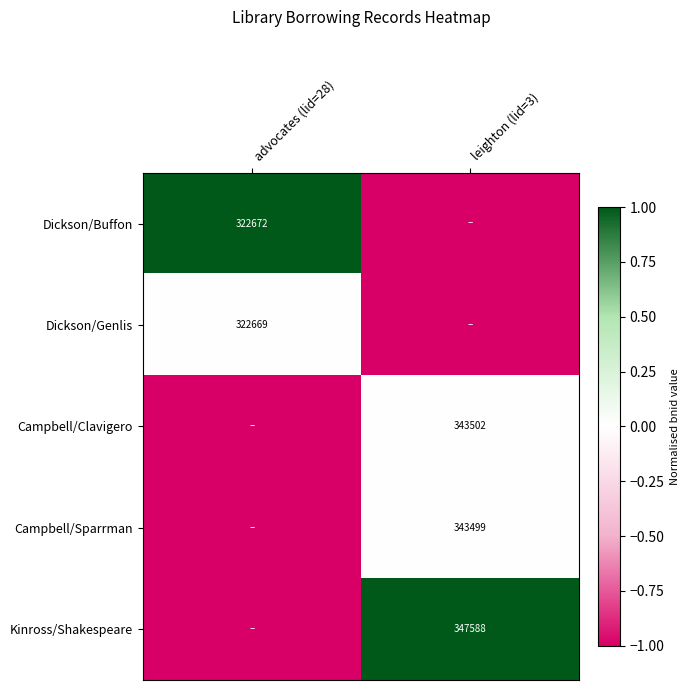

The value of Campbell/Clavigero at leighton (lid=3) is 610622. True or false?

False